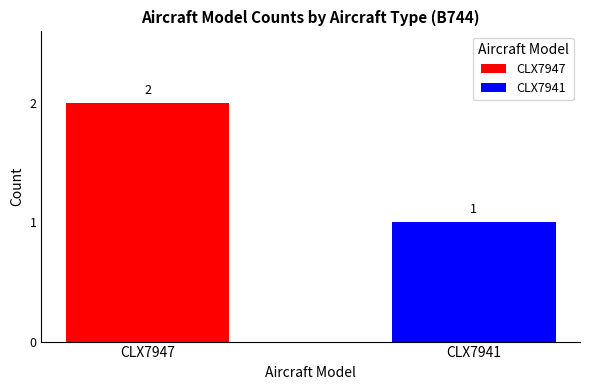

Rank the series by their average value, from highest to lowest.

CLX7947, CLX7941